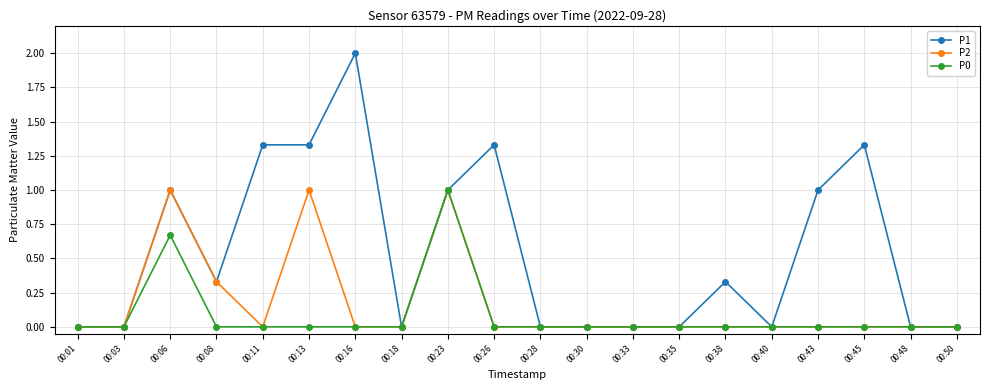

Which series has the largest range (max minus min)?

P1